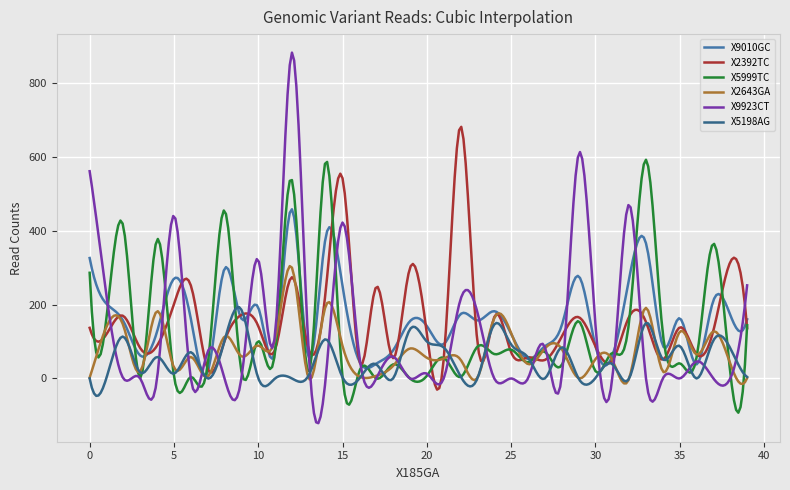

How many lines are shown in the chart?

6